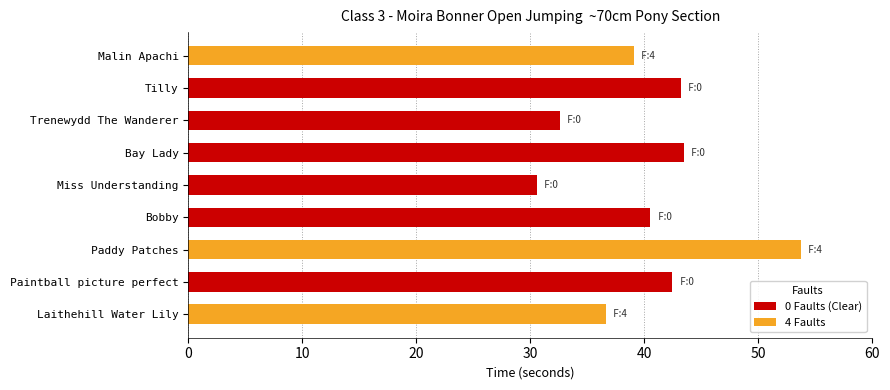

Is it true that the value at Bobby is 40.5?

True